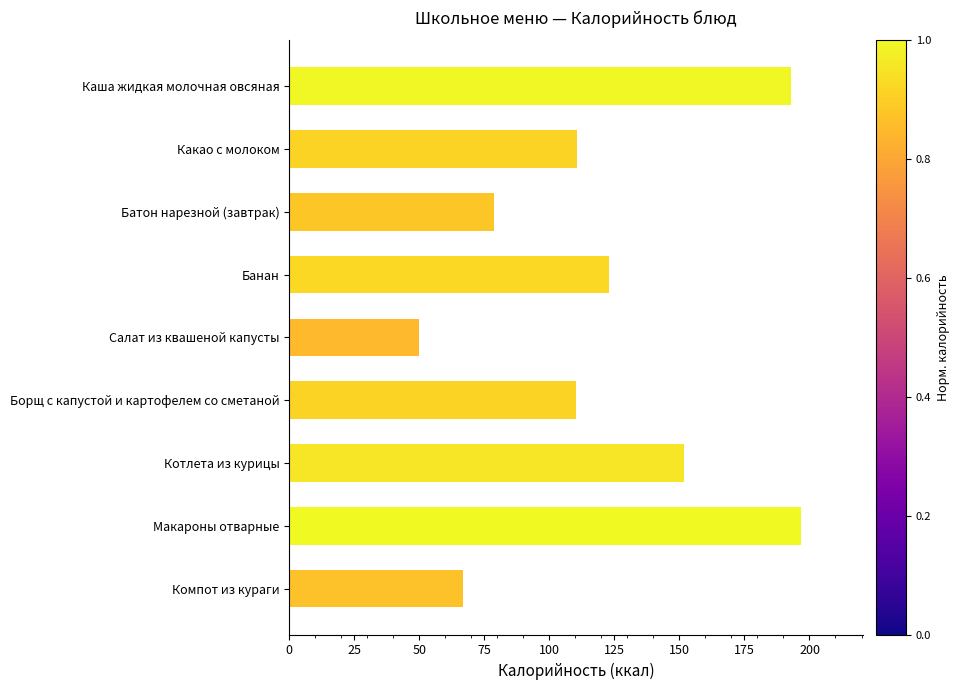

What is the change in value from Какао с молоком to Салат из квашеной капусты?

-60.6